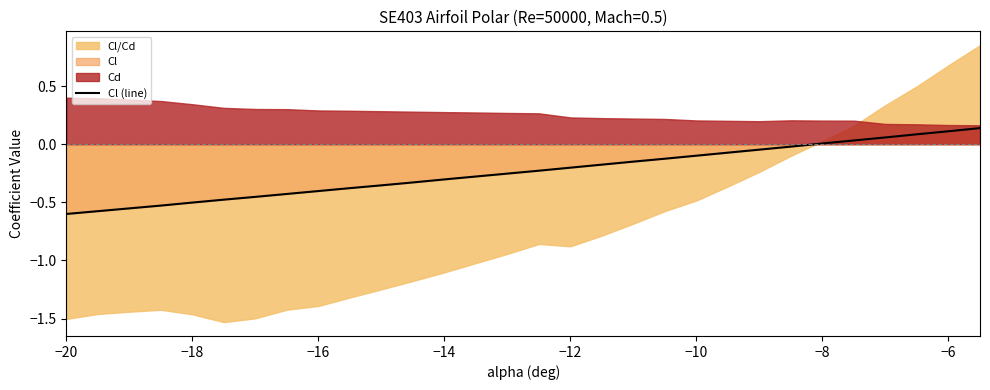

The Cl (line) series shows -0.4 at −16. True or false?

True